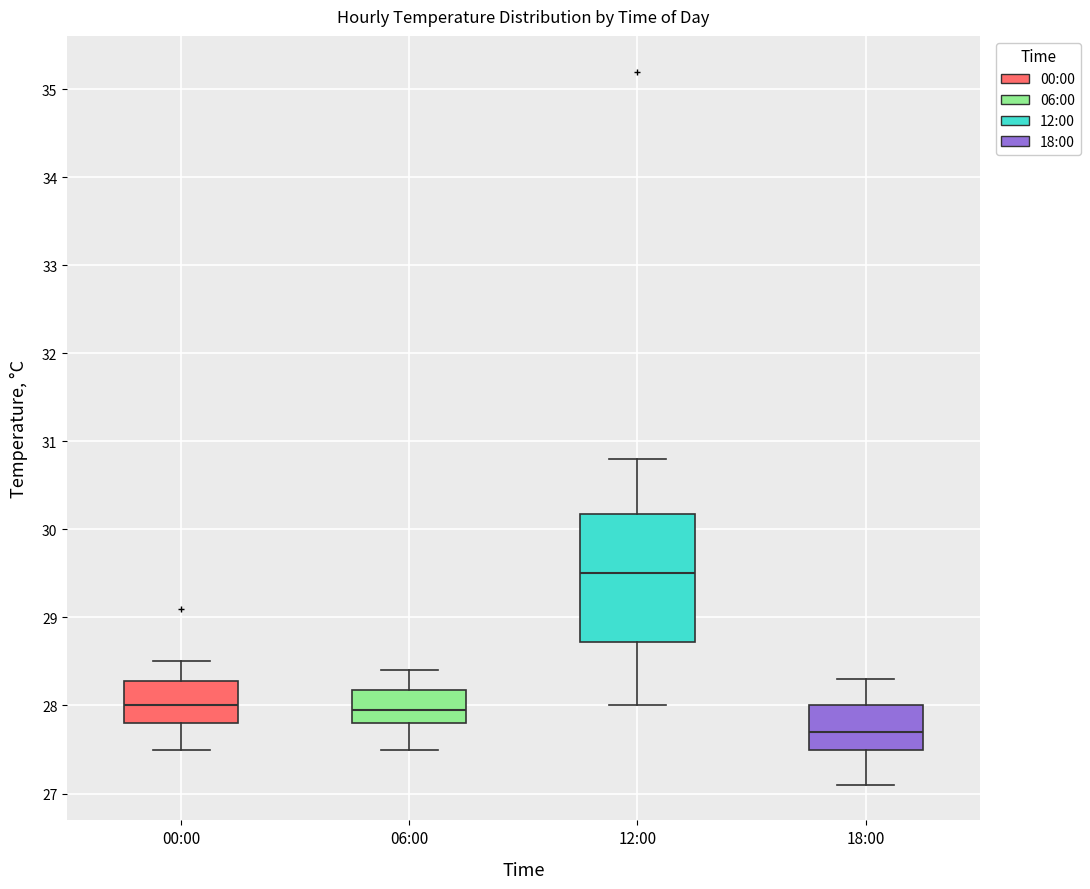

Which box is the tallest, from its lower edge to its upper edge?

12:00